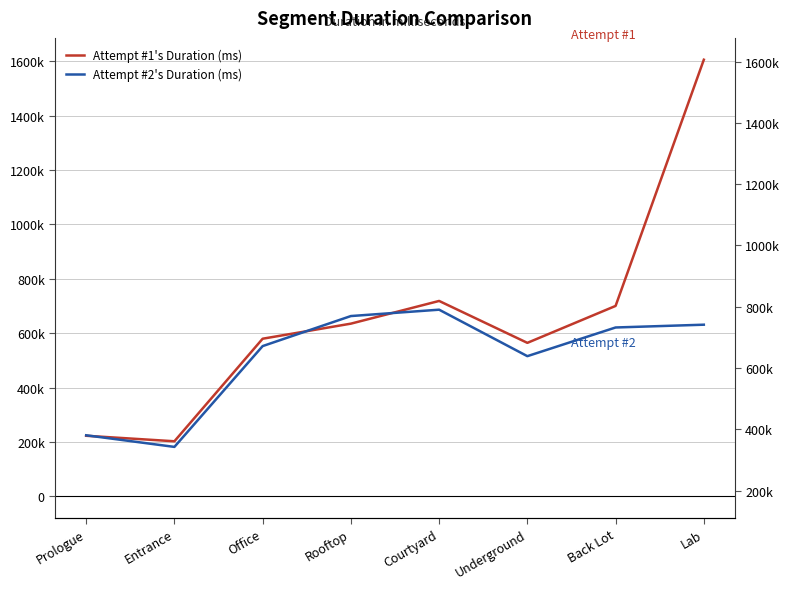

True or false: Attempt #1's Duration (ms) and Attempt #2's Duration (ms) cross at least once.

True